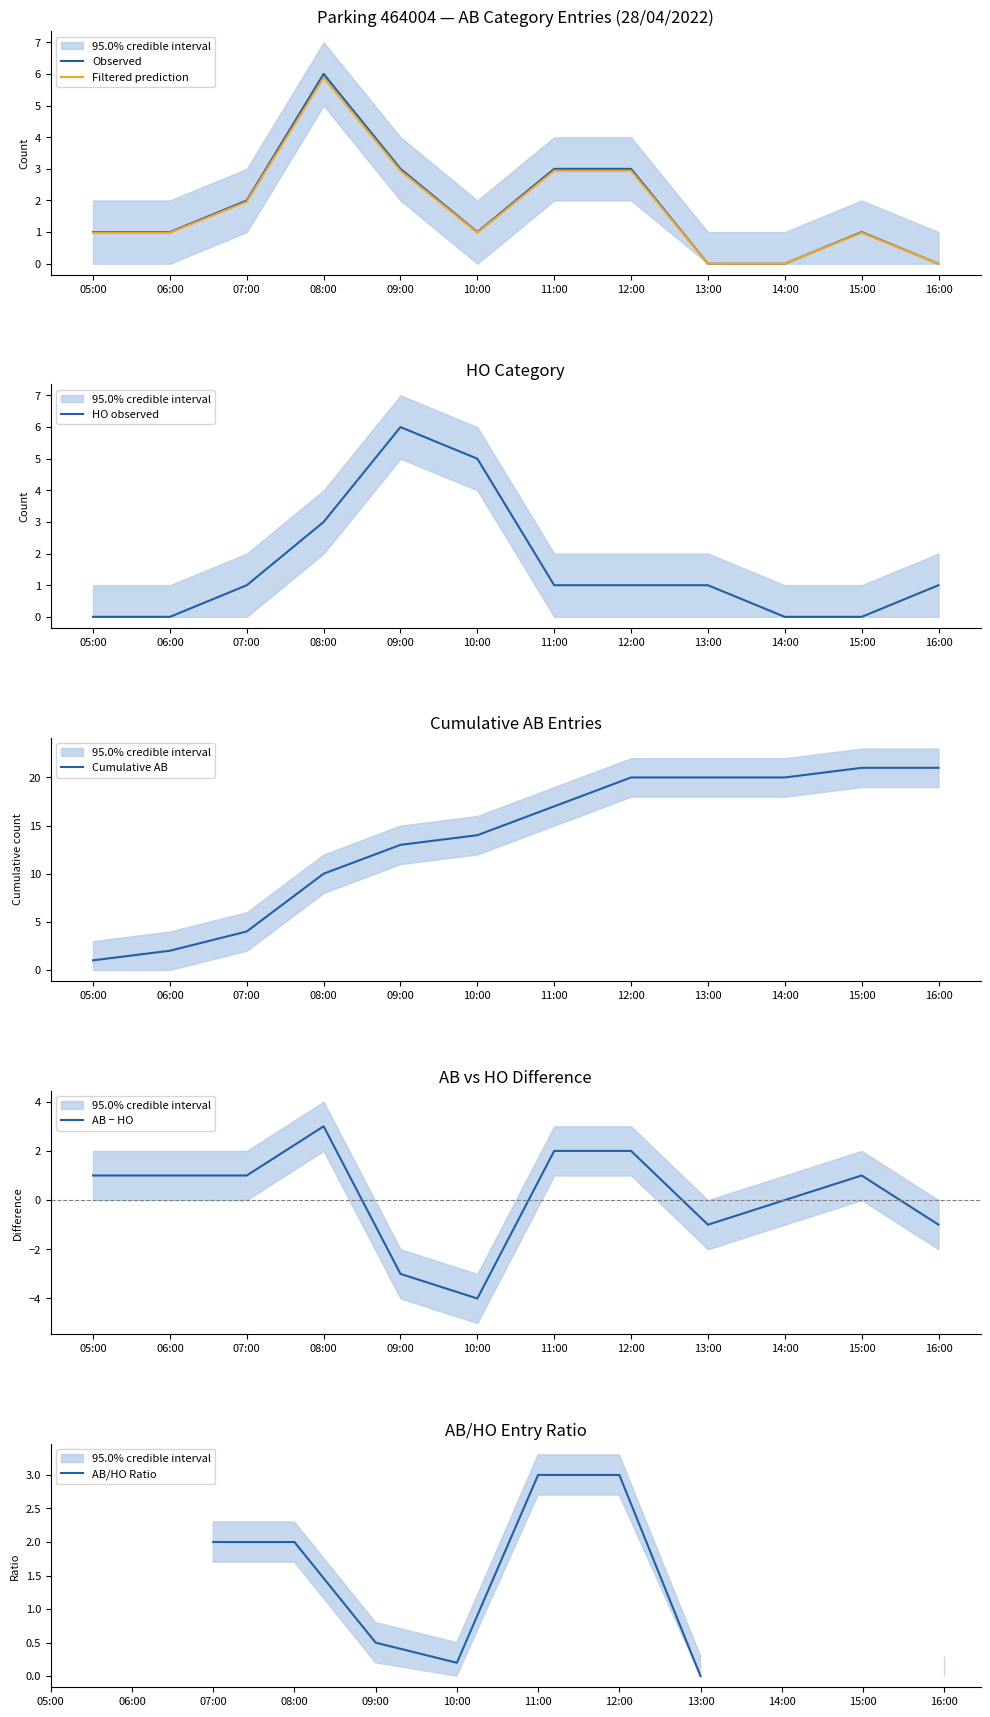

True or false: AB − HO and Cumulative AB cross at least once.

False